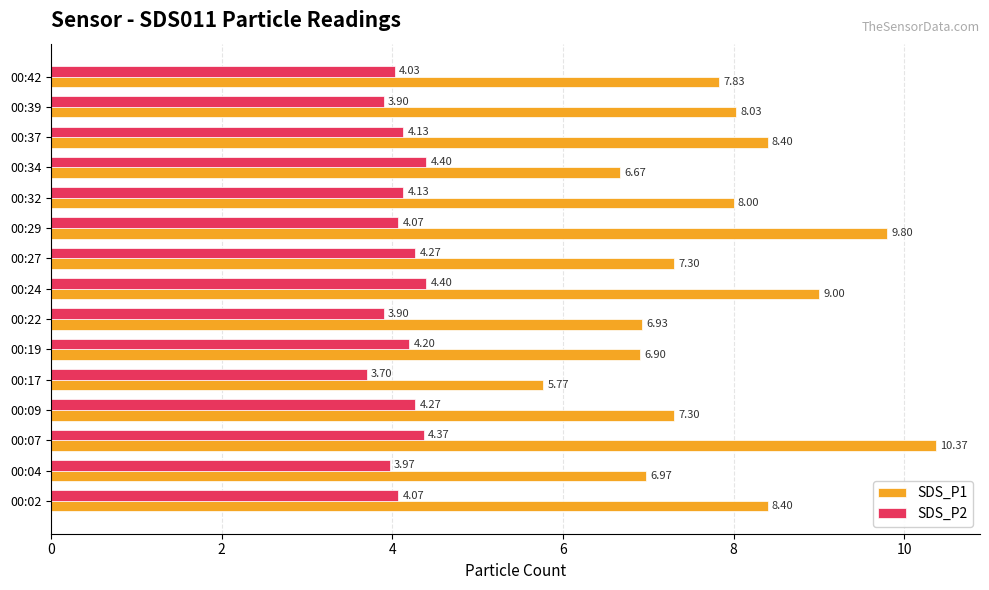

Which series changed the most between 00:02 and 00:22?

SDS_P1